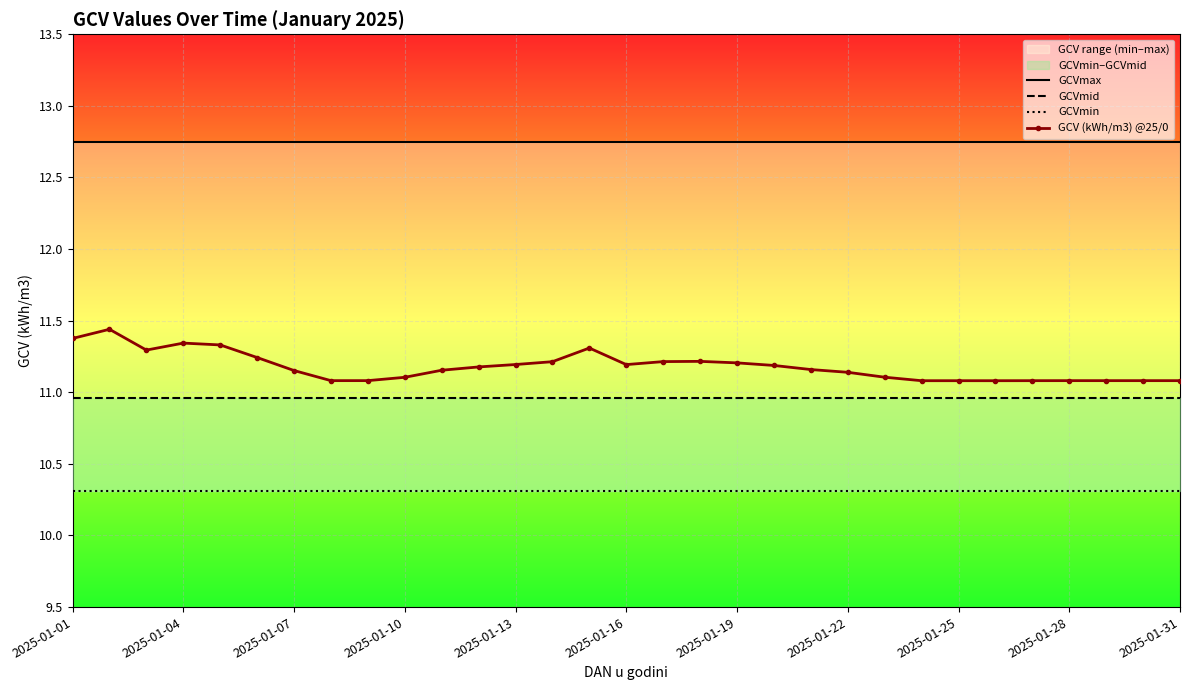

At how many categories does at least one series exceed 11?

31